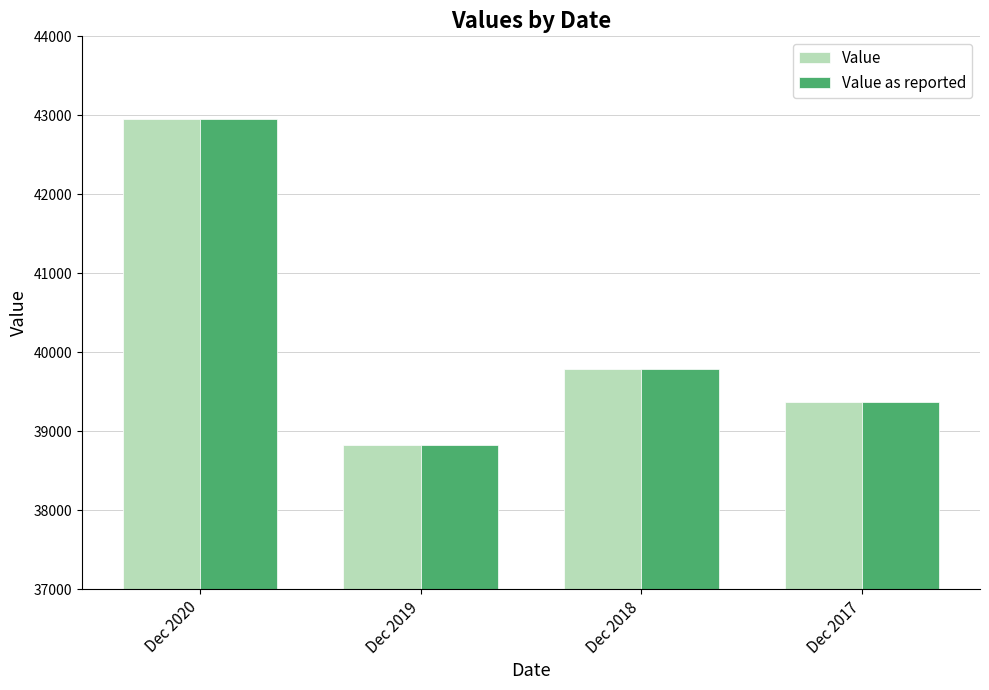

Read the Value as reported value at Dec 2020.

42959